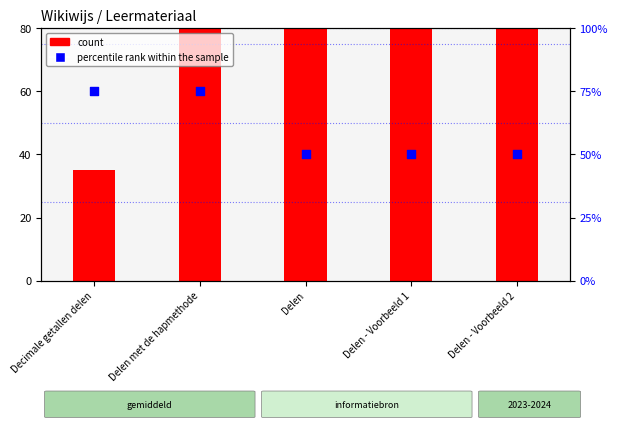

Which series has the largest Y range (max minus min)?

count